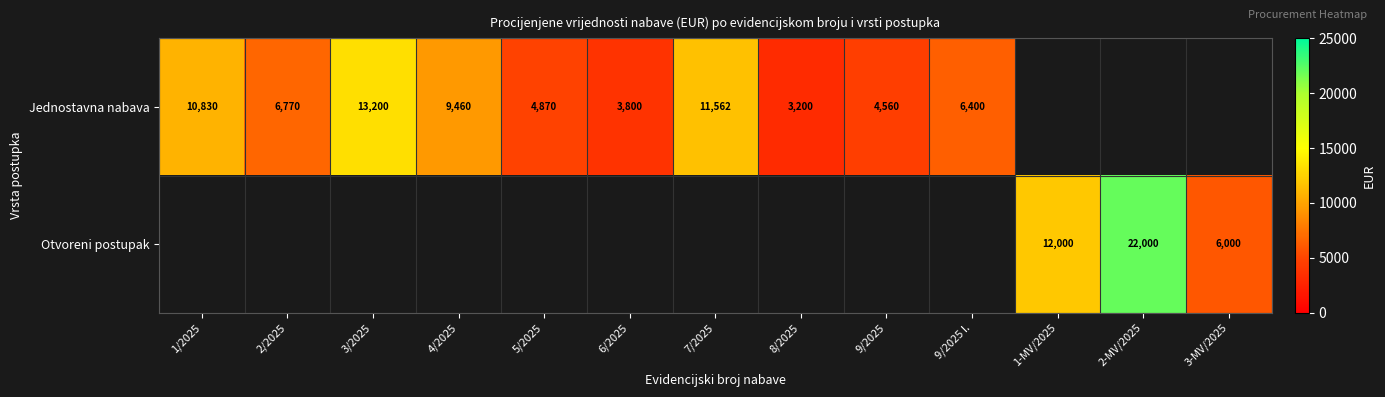

The value of Jednostavna nabava at 5/2025 is 3318. True or false?

False